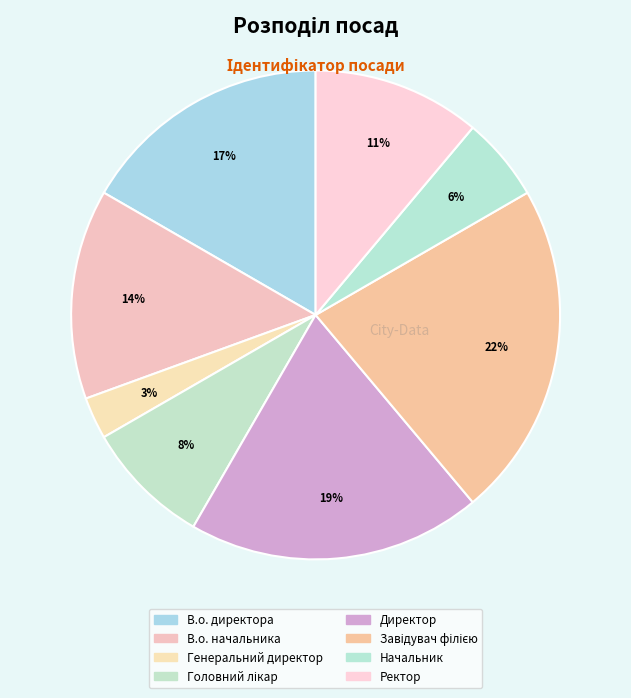

How many segments does this pie chart have?

8